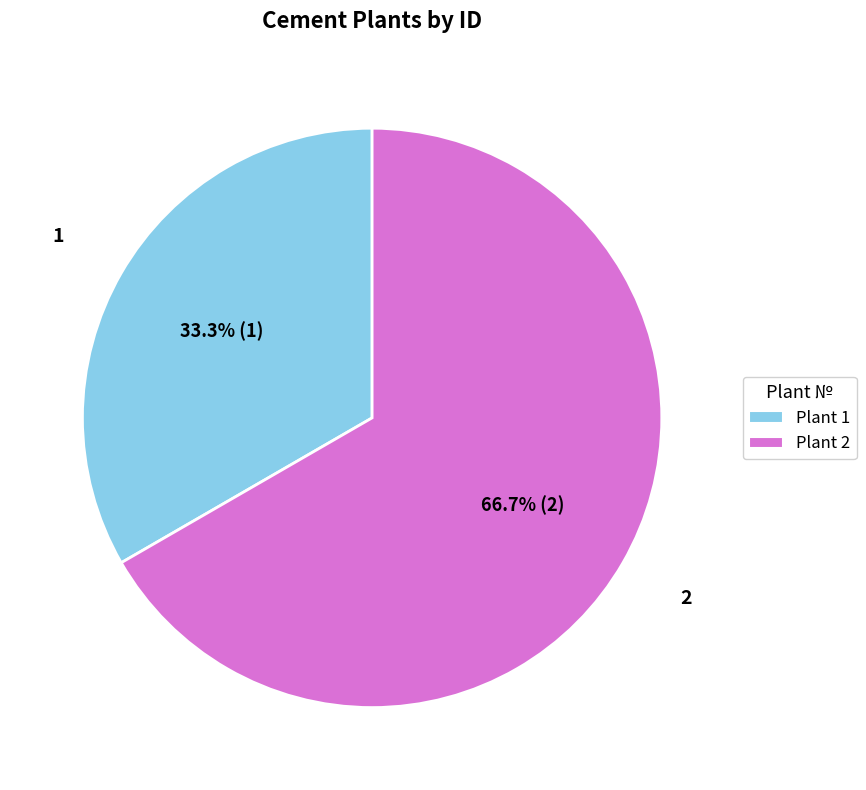

What is the largest slice in the pie chart?

Plant 2